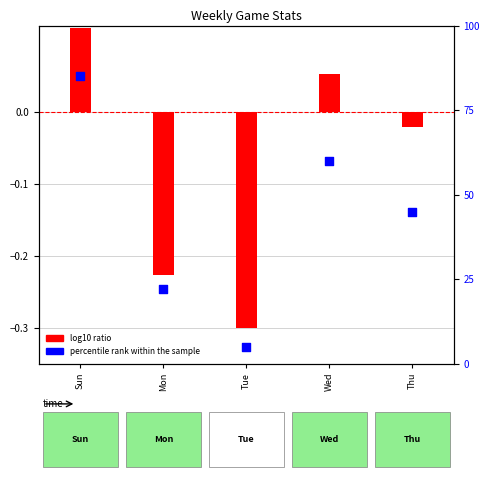

Which series reaches the maximum Y coordinate?

percentile rank within the sample